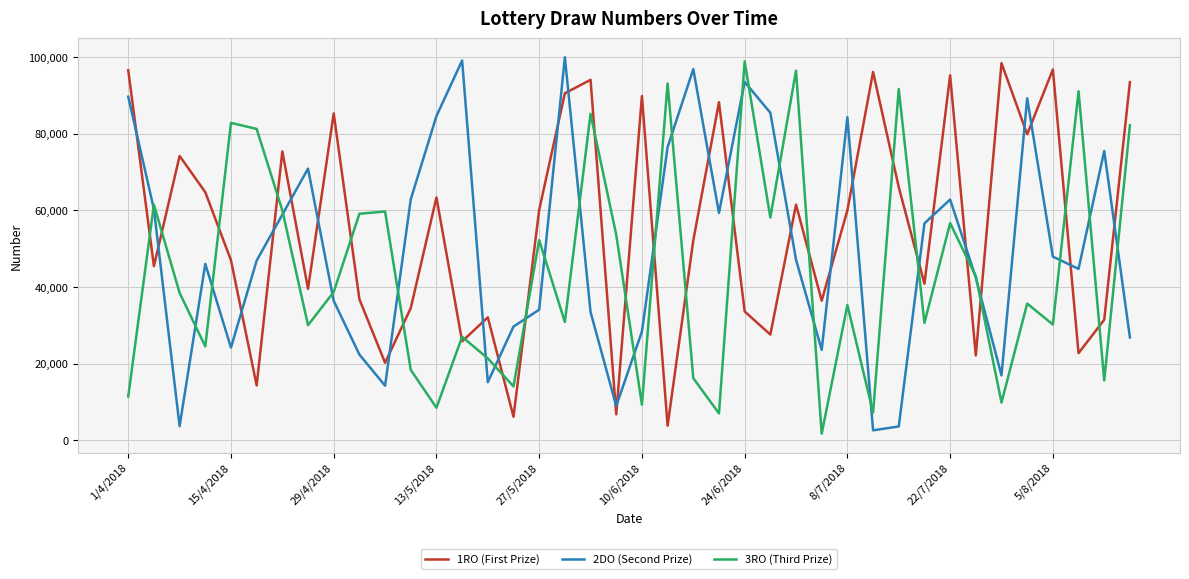

In 3RO (Third Prize), how many points are higher than both neighbors (excluding endpoints)?

14